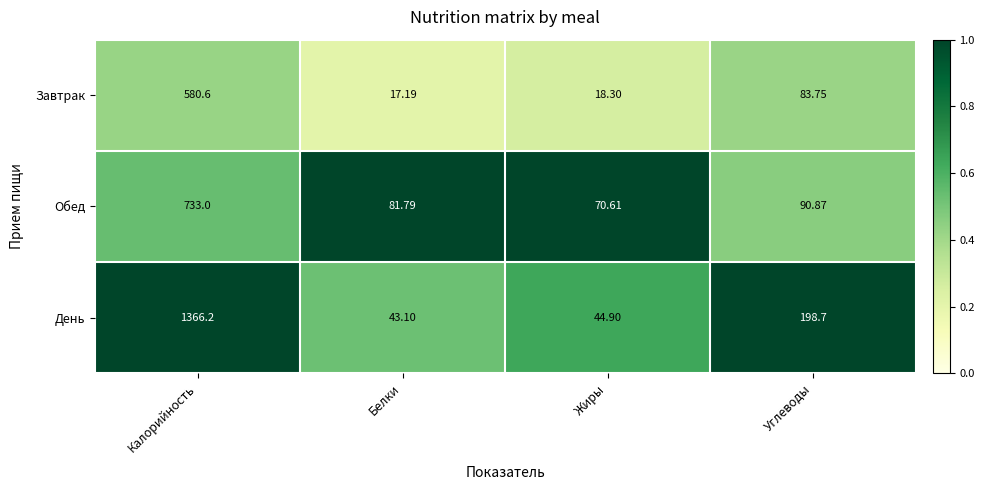

Rank the categories by Завтрак value from highest to lowest.

Калорийность, Углеводы, Жиры, Белки